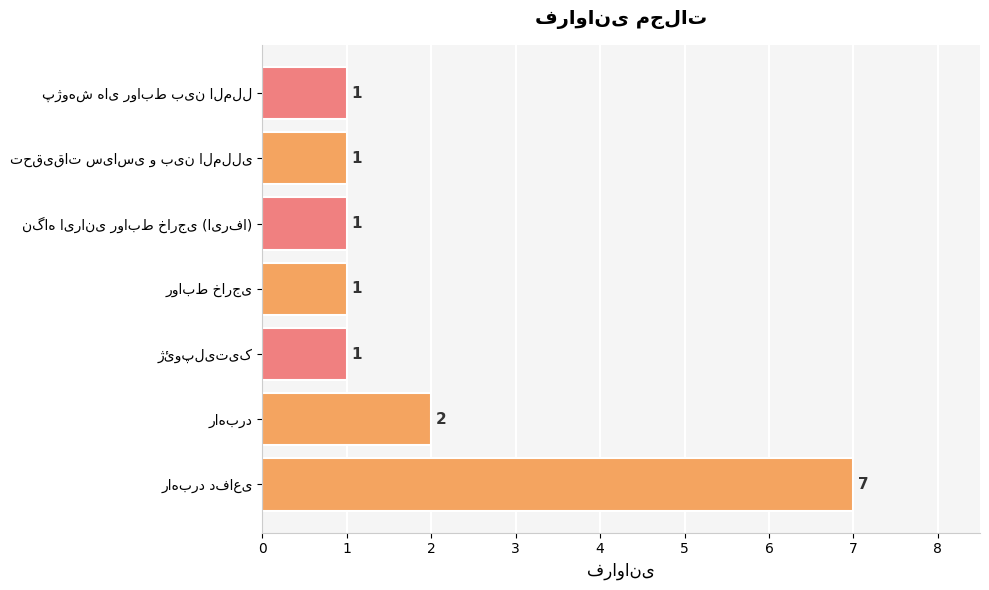

What is the maximum value shown in the chart?

7